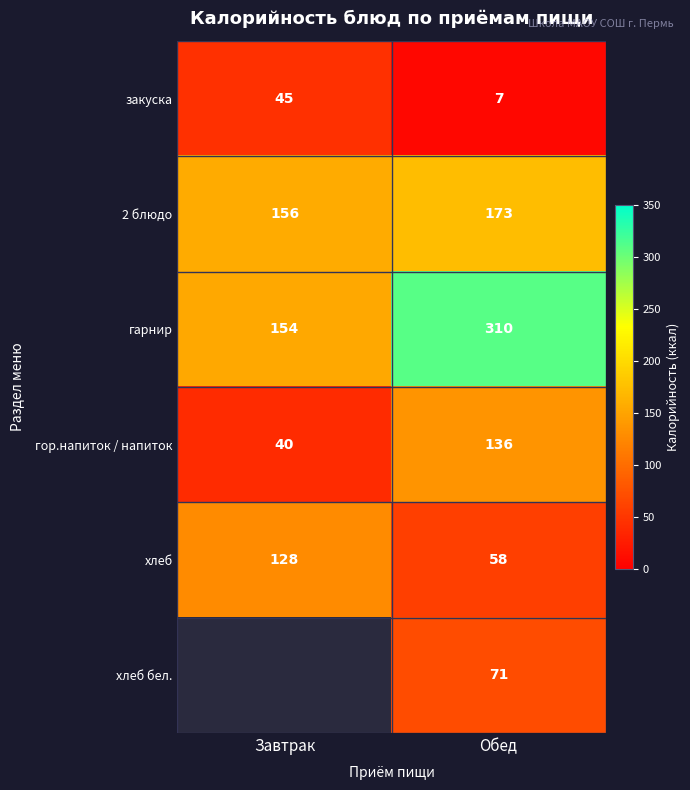

Rank the categories by гарнир value from lowest to highest.

Завтрак, Обед